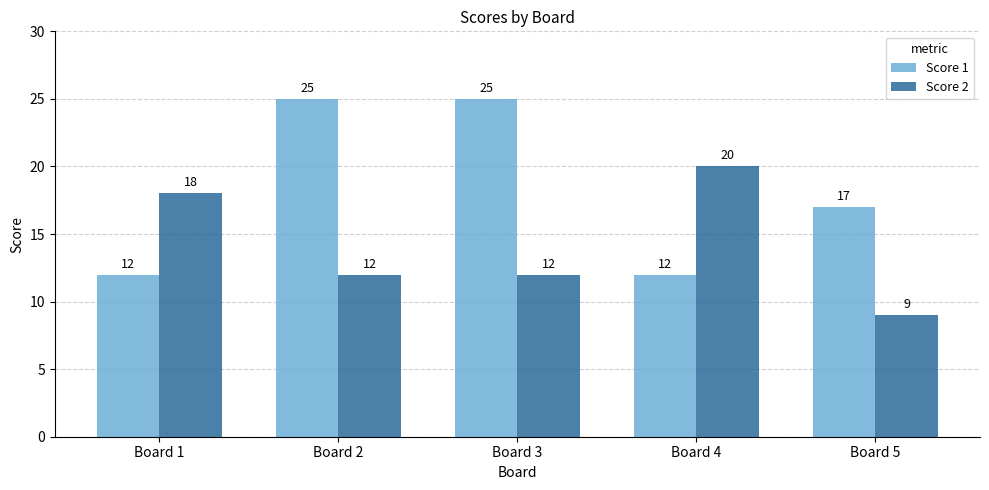

What is the average value of the Score 2 series?

14